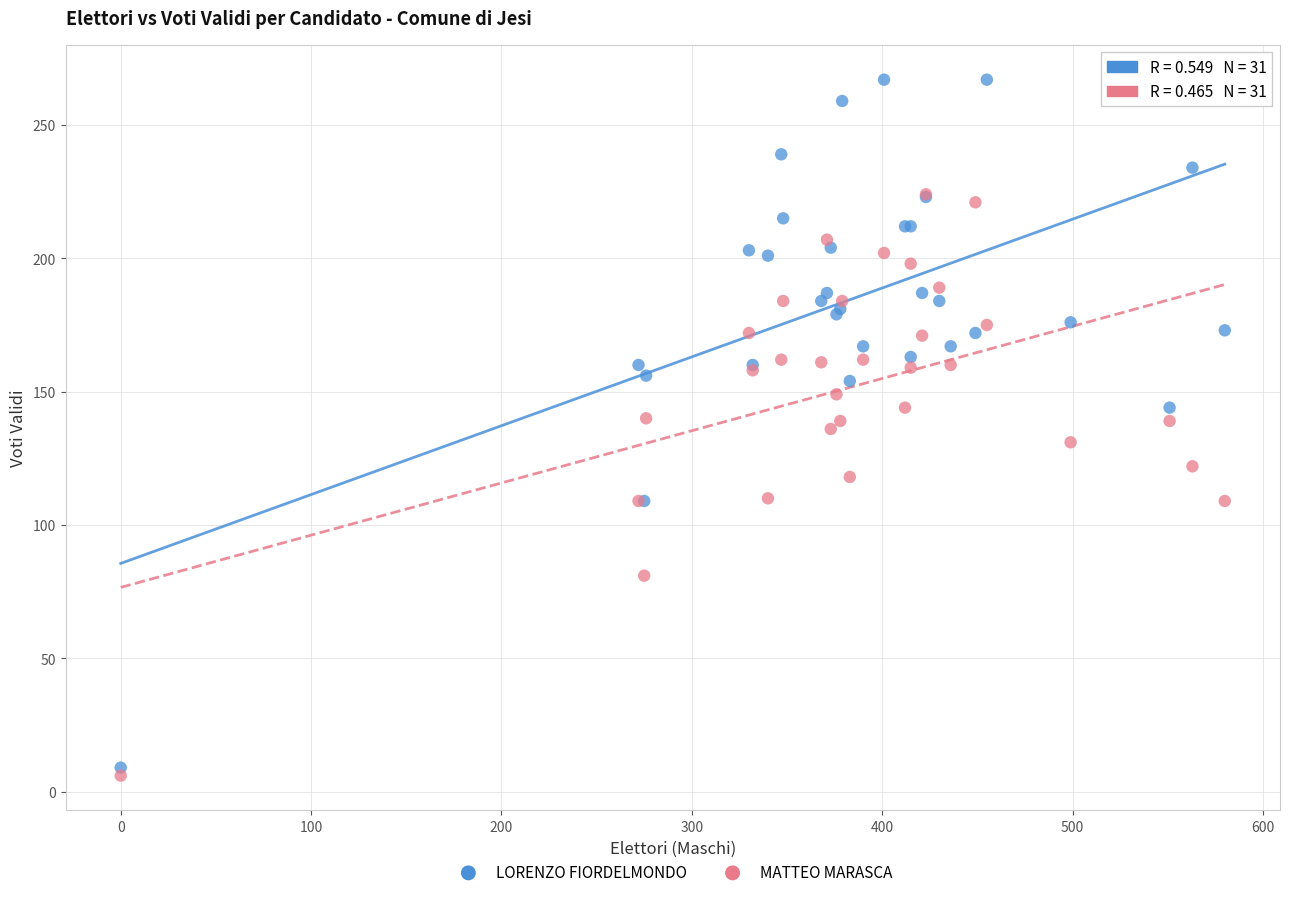

Which series has the widest spread of Y values?

LORENZO FIORDELMONDO